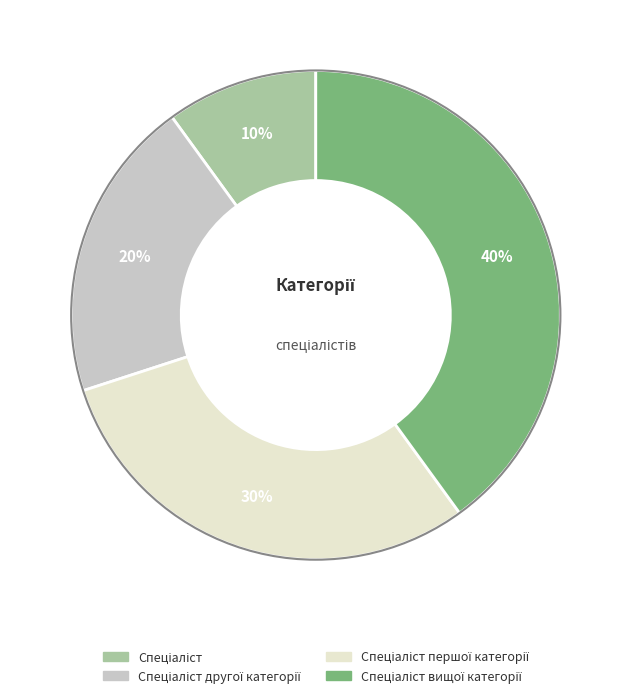

How many slices are in this pie chart?

4